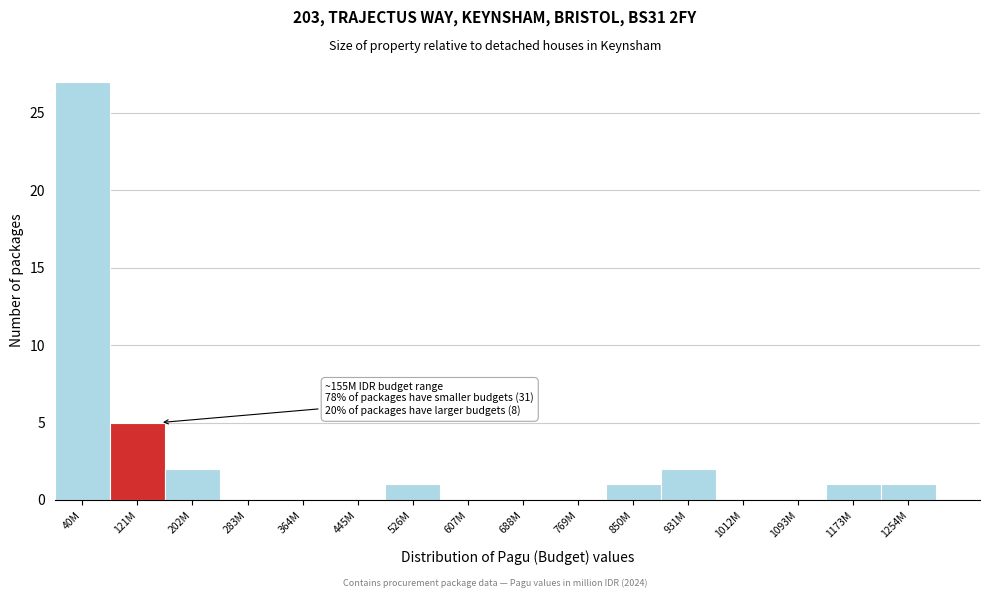

Reading left to right, transcribe all the data shown in this chart.

40M=27	121M=5	202M=2	283M=0	364M=0	445M=0	526M=1	607M=0	688M=0	769M=0	850M=1	931M=2	1012M=0	1093M=0	1173M=1	1254M=1